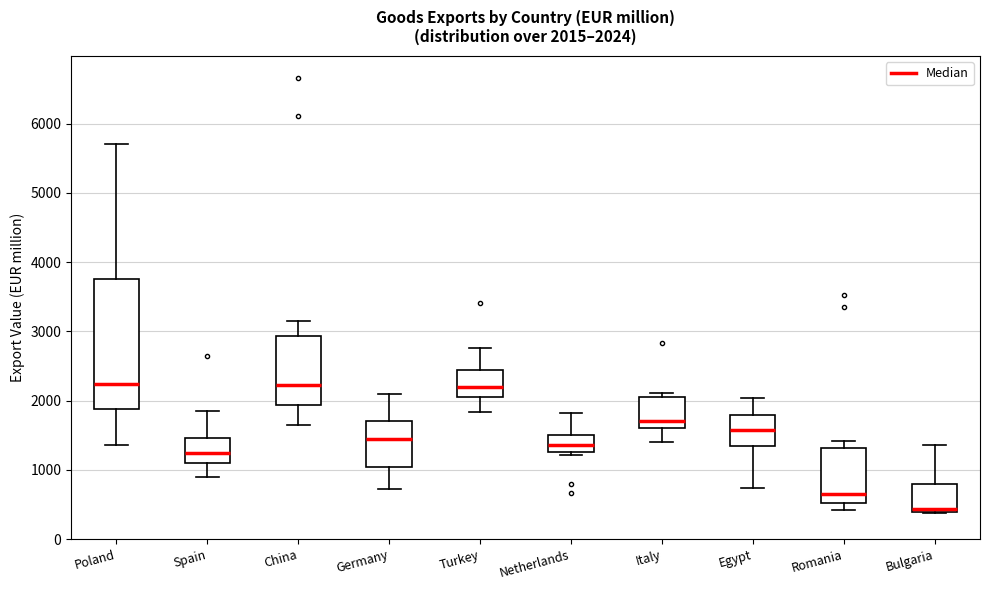

Which box is the tallest, from its lower edge to its upper edge?

Poland